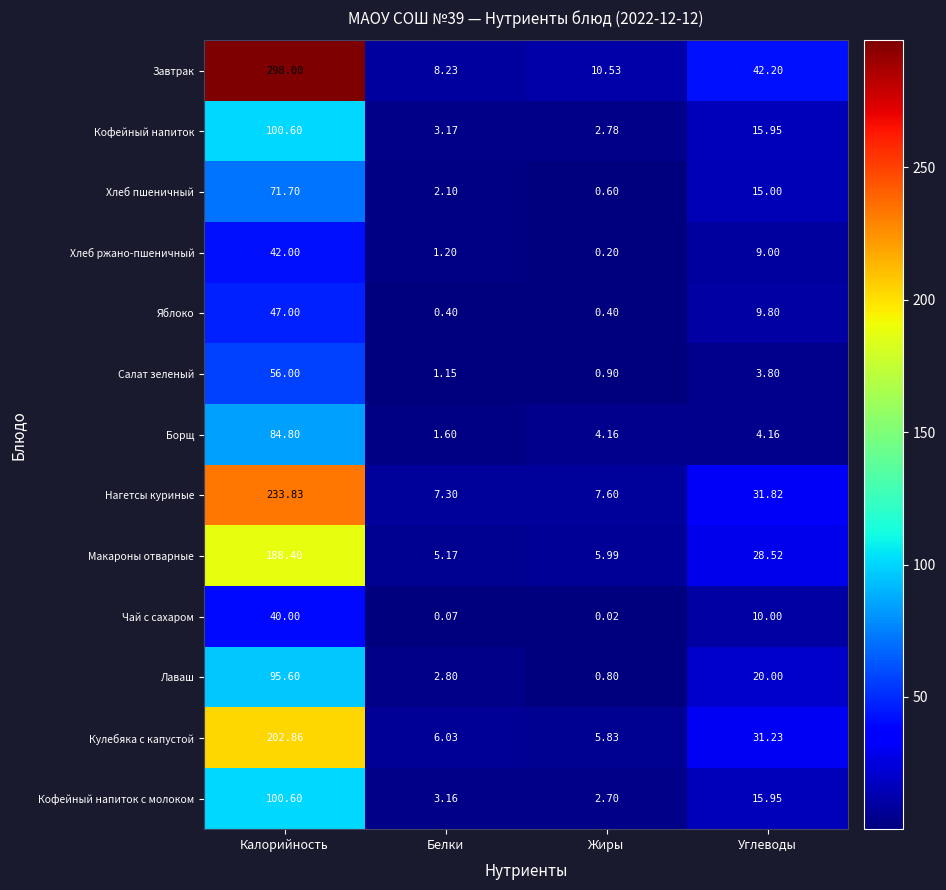

What is the difference between the highest and lowest values at Калорийность?

258.0